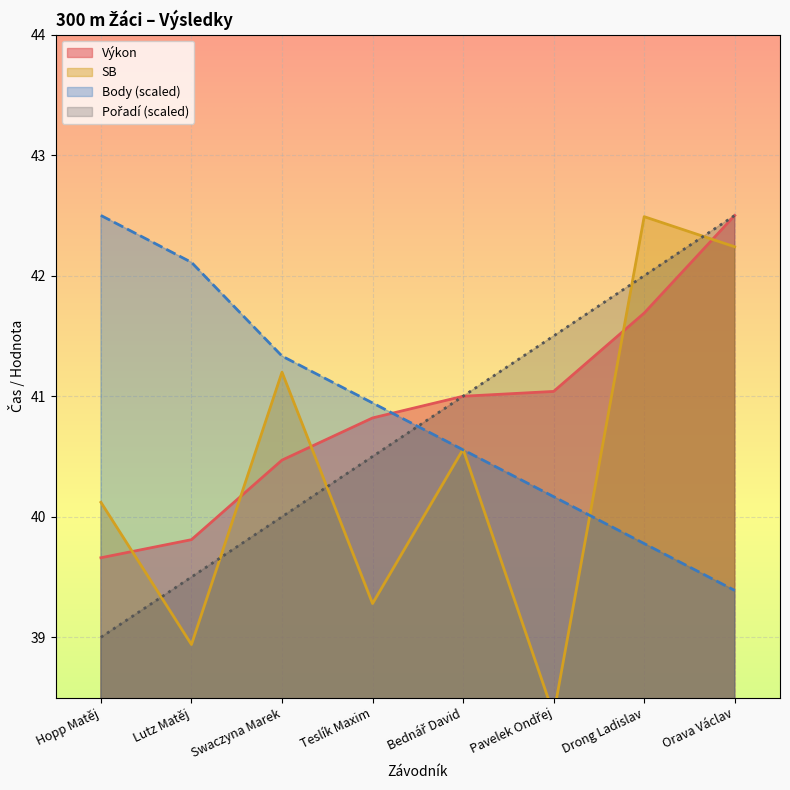

What is the minimum value shown in the chart?

38.4